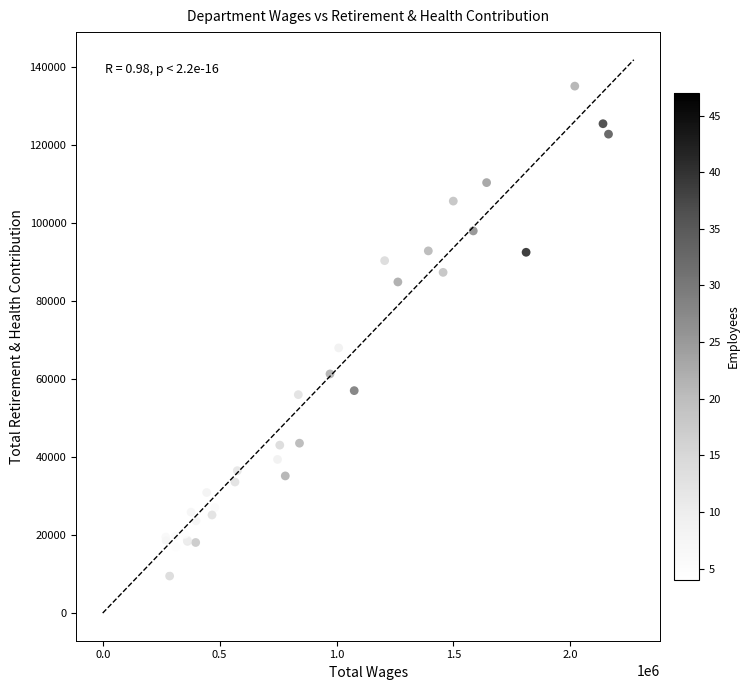

What Y value in the scatter plot is closest to 72326?

68006.0